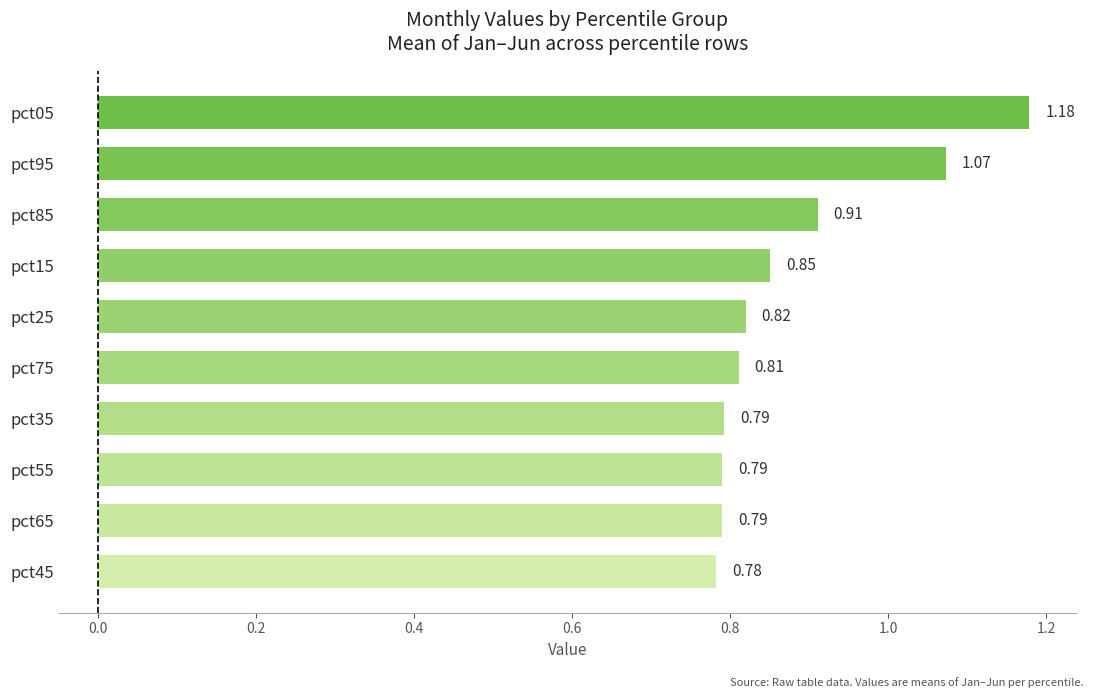

What is the change in value from pct95 to pct25?

-0.3